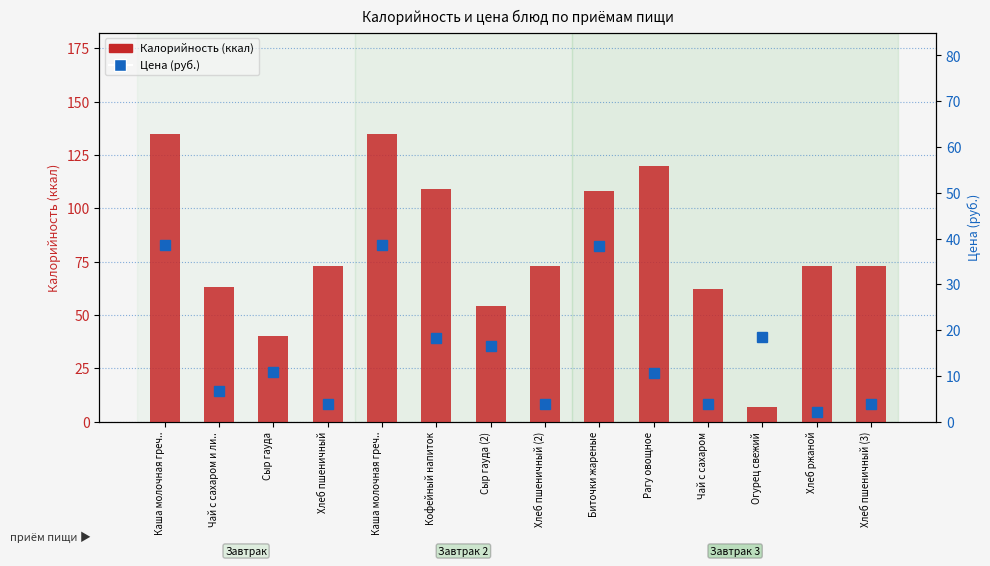

What is the label of the 10th bar from the left?

Рагу овощное